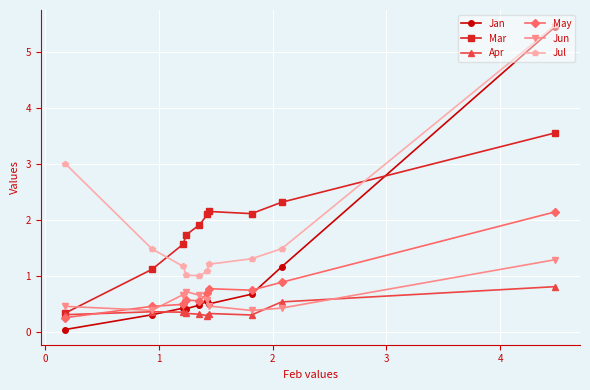

What is the value of the Jul point at the 8th from the left?

1.3